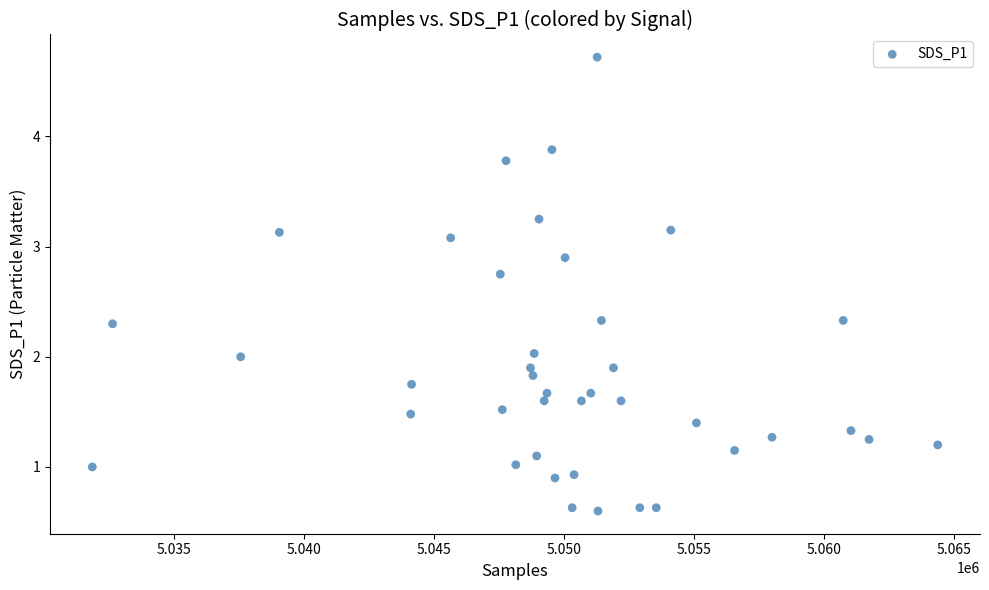

What is the range of Y values (max minus min)?

4.1